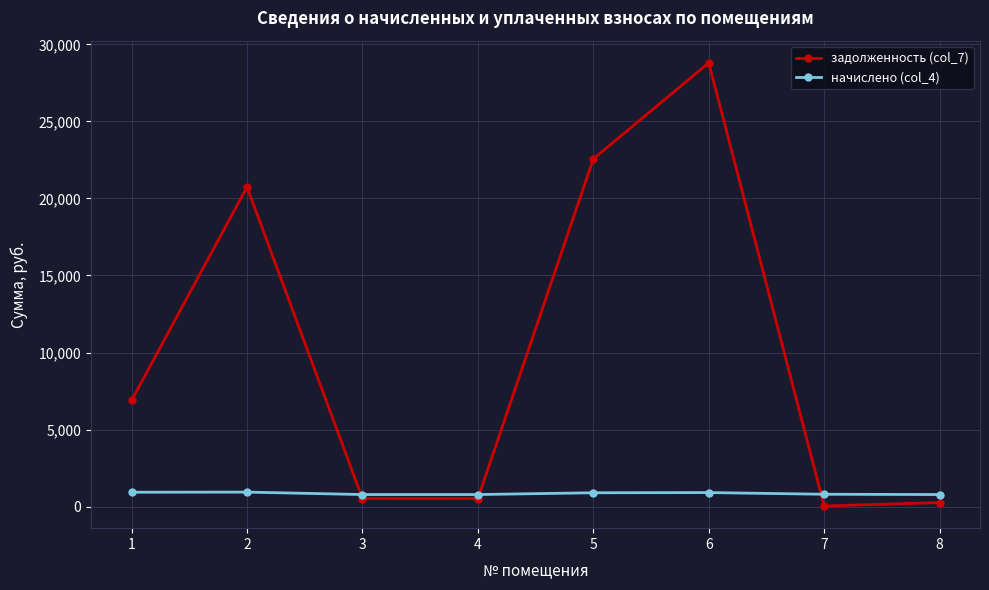

What is the difference between the highest and lowest values at 5?

21667.4